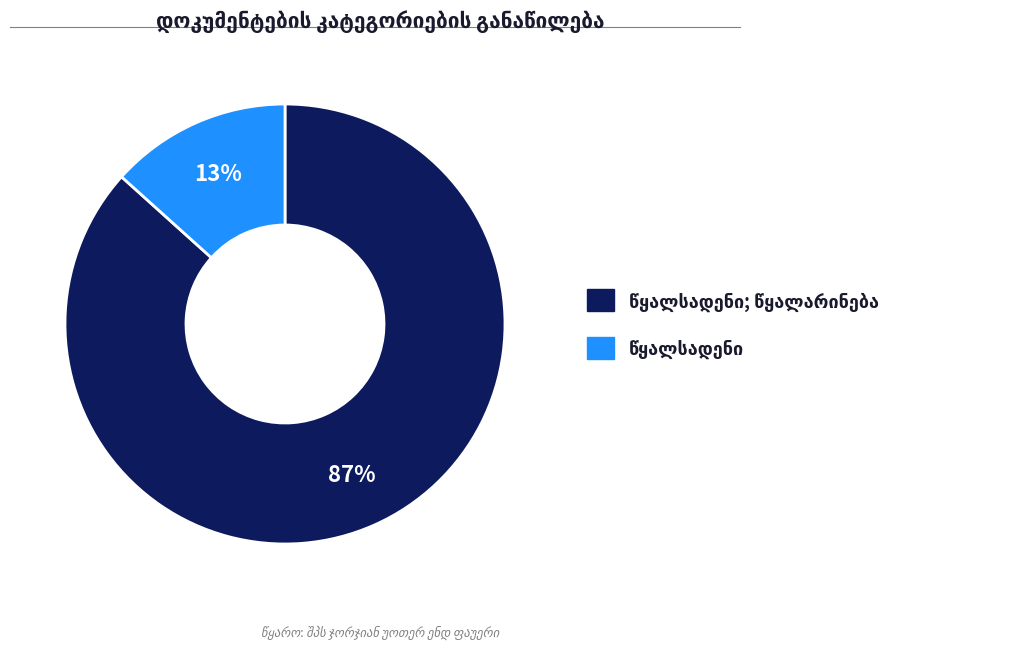

Is there any slice that represents more than half of the pie?

Yes